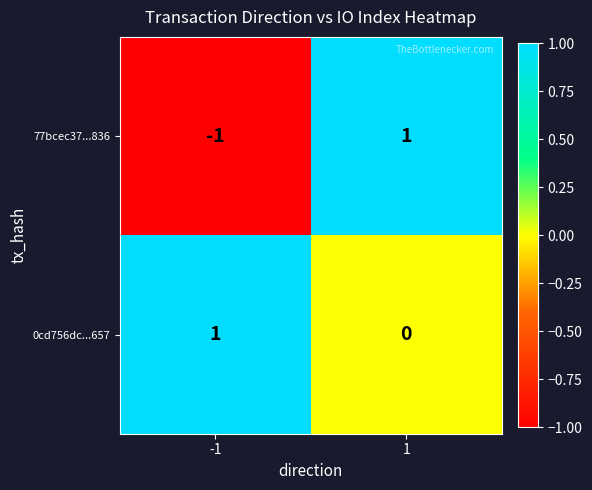

Rank the series by their average value, from lowest to highest.

77bcec37...836, 0cd756dc...657